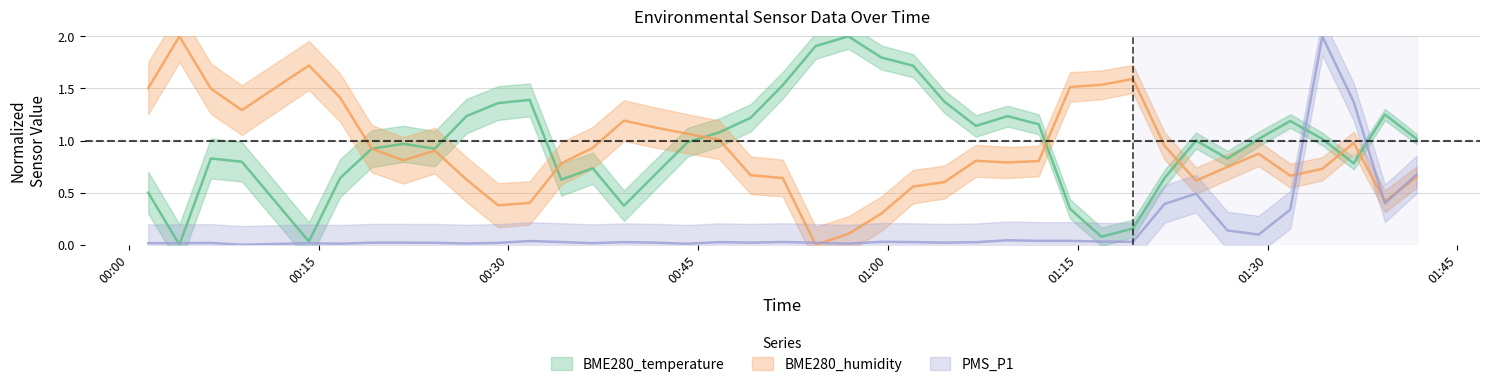

Reading left to right, what are all the values shown in this chart?

BME280_temperature: 2022/06/25 00:01:32=0.5	2022/06/25 00:04:00=0.0	2022/06/25 00:06:29=0.8	2022/06/25 00:08:56=0.8	2022/06/25 00:14:14=0.0	2022/06/25 00:16:42=0.6	2022/06/25 00:19:12=0.9	2022/06/25 00:21:41=1.0	2022/06/25 00:24:11=0.9	2022/06/25 00:26:41=1.2	2022/06/25 00:29:11=1.4	2022/06/25 00:31:41=1.4	2022/06/25 00:34:11=0.6	2022/06/25 00:36:40=0.7	2022/06/25 00:39:08=0.4	2022/06/25 00:41:35=0.7	2022/06/25 00:44:10=1.0	2022/06/25 00:46:40=1.1	2022/06/25 00:49:09=1.2	2022/06/25 00:51:41=1.5	2022/06/25 00:54:17=1.9	2022/06/25 00:56:52=2.0	2022/06/25 00:59:29=1.8	2022/06/25 01:01:59=1.7	2022/06/25 01:04:27=1.4	2022/06/25 01:06:57=1.1	2022/06/25 01:09:27=1.2	2022/06/25 01:11:55=1.2	2022/06/25 01:14:24=0.3	2022/06/25 01:16:52=0.1	2022/06/25 01:19:22=0.2	2022/06/25 01:21:52=0.6	2022/06/25 01:24:21=1.0	2022/06/25 01:26:50=0.8	2022/06/25 01:29:18=1.0	2022/06/25 01:31:48=1.2	2022/06/25 01:34:20=1.0	2022/06/25 01:36:49=0.8	2022/06/25 01:39:17=1.2	2022/06/25 01:41:47=1.0
BME280_humidity: 2022/06/25 00:01:32=1.5	2022/06/25 00:04:00=2.0	2022/06/25 00:06:29=1.5	2022/06/25 00:08:56=1.3	2022/06/25 00:14:14=1.7	2022/06/25 00:16:42=1.4	2022/06/25 00:19:12=0.9	2022/06/25 00:21:41=0.8	2022/06/25 00:24:11=0.9	2022/06/25 00:26:41=0.6	2022/06/25 00:29:11=0.4	2022/06/25 00:31:41=0.4	2022/06/25 00:34:11=0.8	2022/06/25 00:36:40=0.9	2022/06/25 00:39:08=1.2	2022/06/25 00:41:35=1.1	2022/06/25 00:44:10=1.1	2022/06/25 00:46:40=1.0	2022/06/25 00:49:09=0.7	2022/06/25 00:51:41=0.6	2022/06/25 00:54:17=0.0	2022/06/25 00:56:52=0.1	2022/06/25 00:59:29=0.3	2022/06/25 01:01:59=0.6	2022/06/25 01:04:27=0.6	2022/06/25 01:06:57=0.8	2022/06/25 01:09:27=0.8	2022/06/25 01:11:55=0.8	2022/06/25 01:14:24=1.5	2022/06/25 01:16:52=1.5	2022/06/25 01:19:22=1.6	2022/06/25 01:21:52=0.9	2022/06/25 01:24:21=0.6	2022/06/25 01:26:50=0.7	2022/06/25 01:29:18=0.9	2022/06/25 01:31:48=0.7	2022/06/25 01:34:20=0.7	2022/06/25 01:36:49=1.0	2022/06/25 01:39:17=0.4	2022/06/25 01:41:47=0.6
PMS_P1: 2022/06/25 00:01:32=0.0	2022/06/25 00:04:00=0.0	2022/06/25 00:06:29=0.0	2022/06/25 00:08:56=0.0	2022/06/25 00:14:14=0.0	2022/06/25 00:16:42=0.0	2022/06/25 00:19:12=0.0	2022/06/25 00:21:41=0.0	2022/06/25 00:24:11=0.0	2022/06/25 00:26:41=0.0	2022/06/25 00:29:11=0.0	2022/06/25 00:31:41=0.0	2022/06/25 00:34:11=0.0	2022/06/25 00:36:40=0.0	2022/06/25 00:39:08=0.0	2022/06/25 00:41:35=0.0	2022/06/25 00:44:10=0.0	2022/06/25 00:46:40=0.0	2022/06/25 00:49:09=0.0	2022/06/25 00:51:41=0.0	2022/06/25 00:54:17=0.0	2022/06/25 00:56:52=0.0	2022/06/25 00:59:29=0.0	2022/06/25 01:01:59=0.0	2022/06/25 01:04:27=0.0	2022/06/25 01:06:57=0.0	2022/06/25 01:09:27=0.0	2022/06/25 01:11:55=0.0	2022/06/25 01:14:24=0.0	2022/06/25 01:16:52=0.0	2022/06/25 01:19:22=0.0	2022/06/25 01:21:52=0.4	2022/06/25 01:24:21=0.5	2022/06/25 01:26:50=0.1	2022/06/25 01:29:18=0.1	2022/06/25 01:31:48=0.3	2022/06/25 01:34:20=2.0	2022/06/25 01:36:49=1.4	2022/06/25 01:39:17=0.4	2022/06/25 01:41:47=0.7